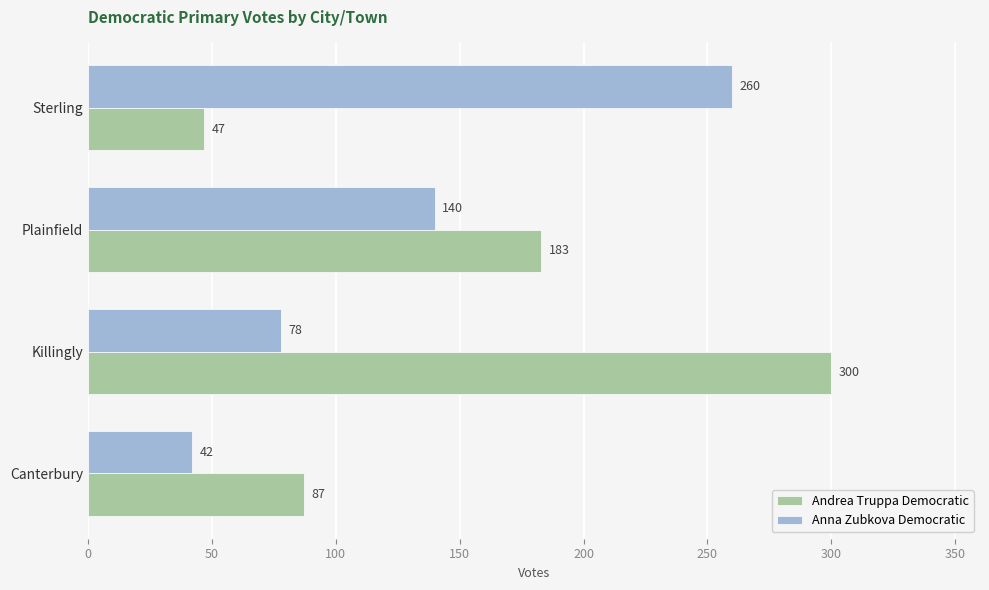

What are all the series names shown in the legend?

Andrea Truppa Democratic, Anna Zubkova Democratic